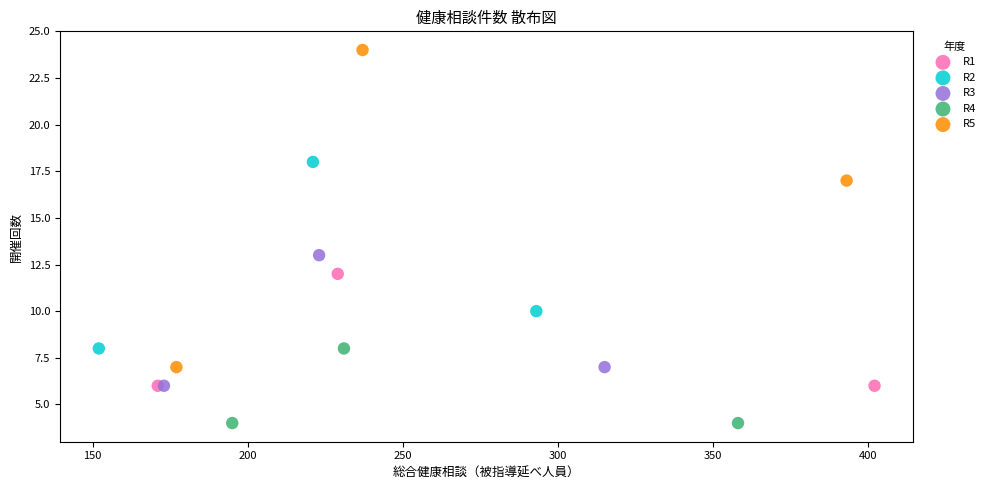

Which series contains the lowest Y value?

R4